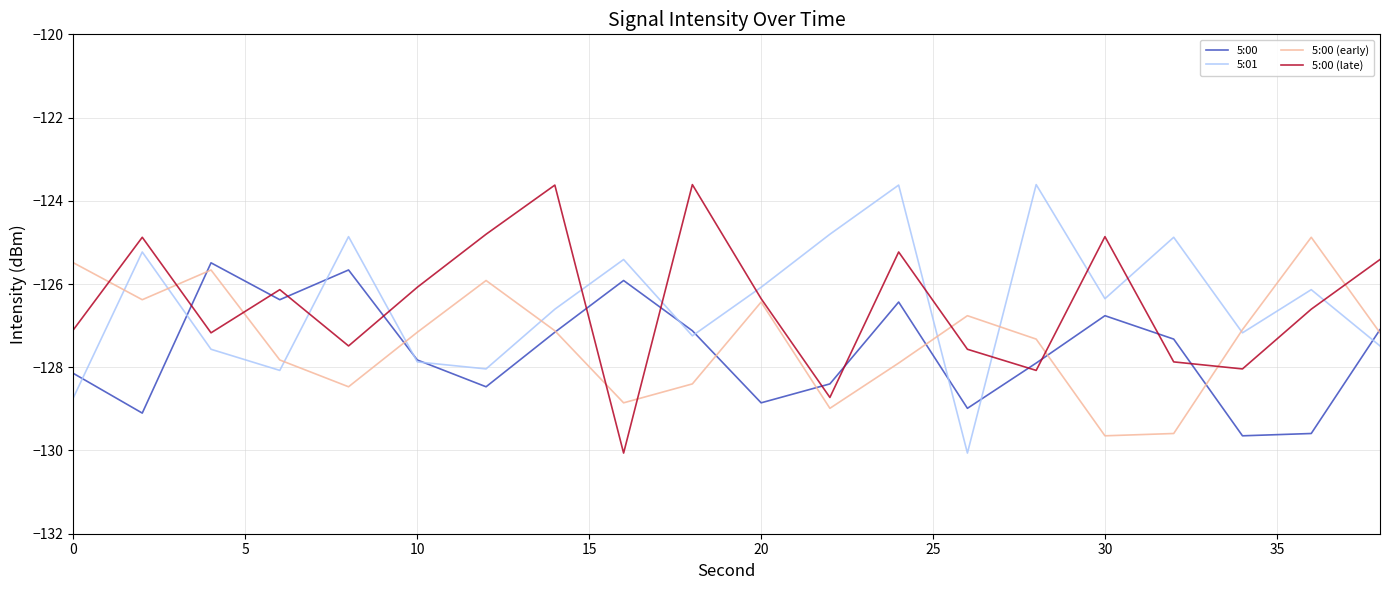

True or false: 5:00 and 5:01 cross at least once.

True